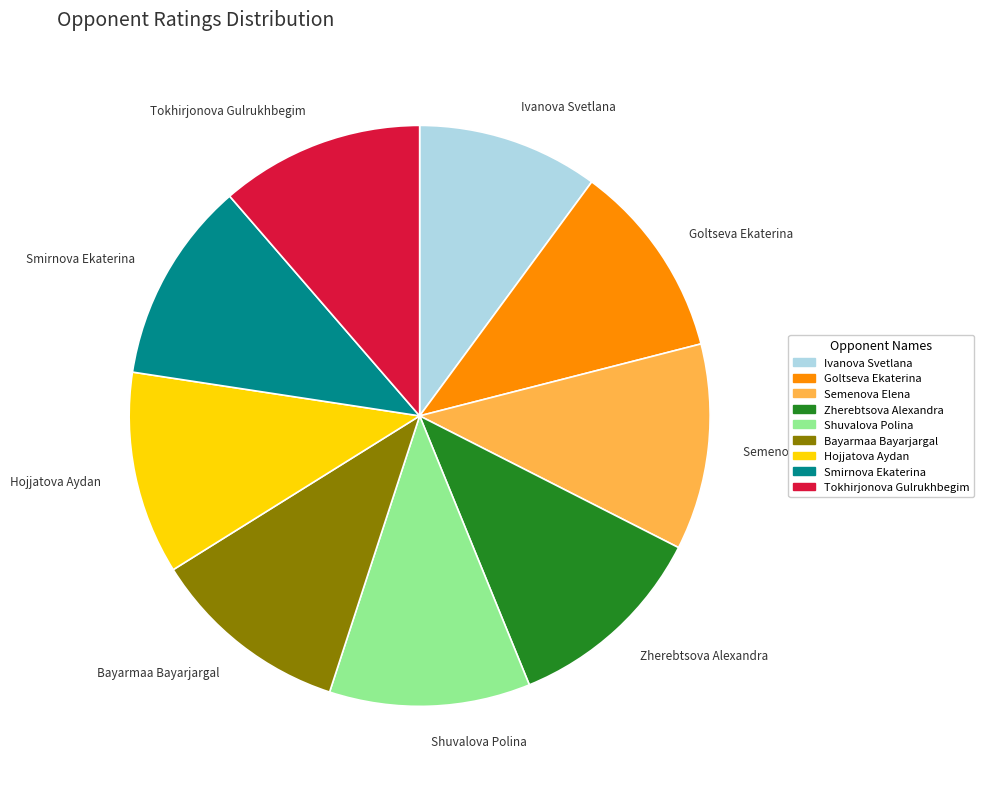

Which slice is the smallest?

Ivanova Svetlana